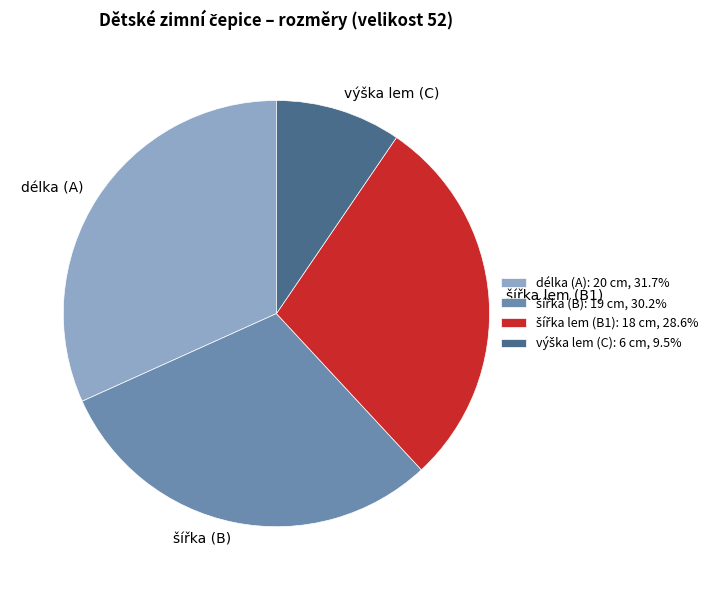

Is there any slice that represents more than half of the pie?

No